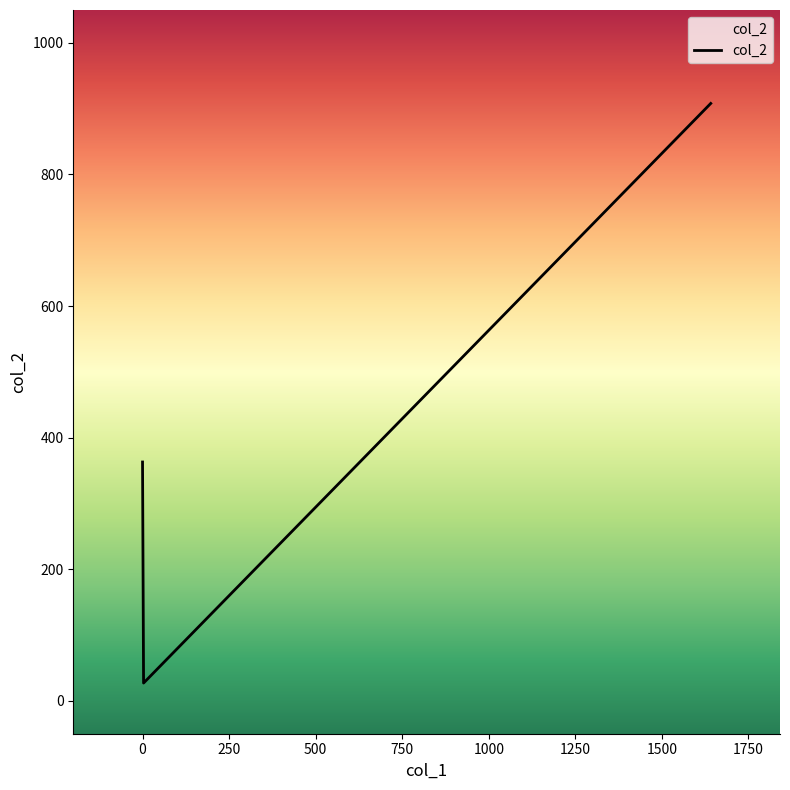

What is the average value?

433